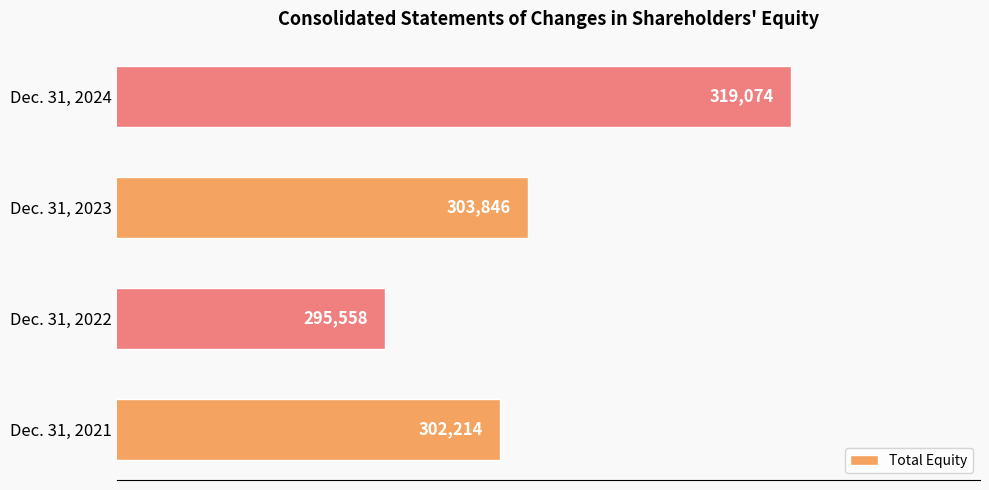

What is the change in value from Dec. 31, 2022 to Dec. 31, 2023?

+8288